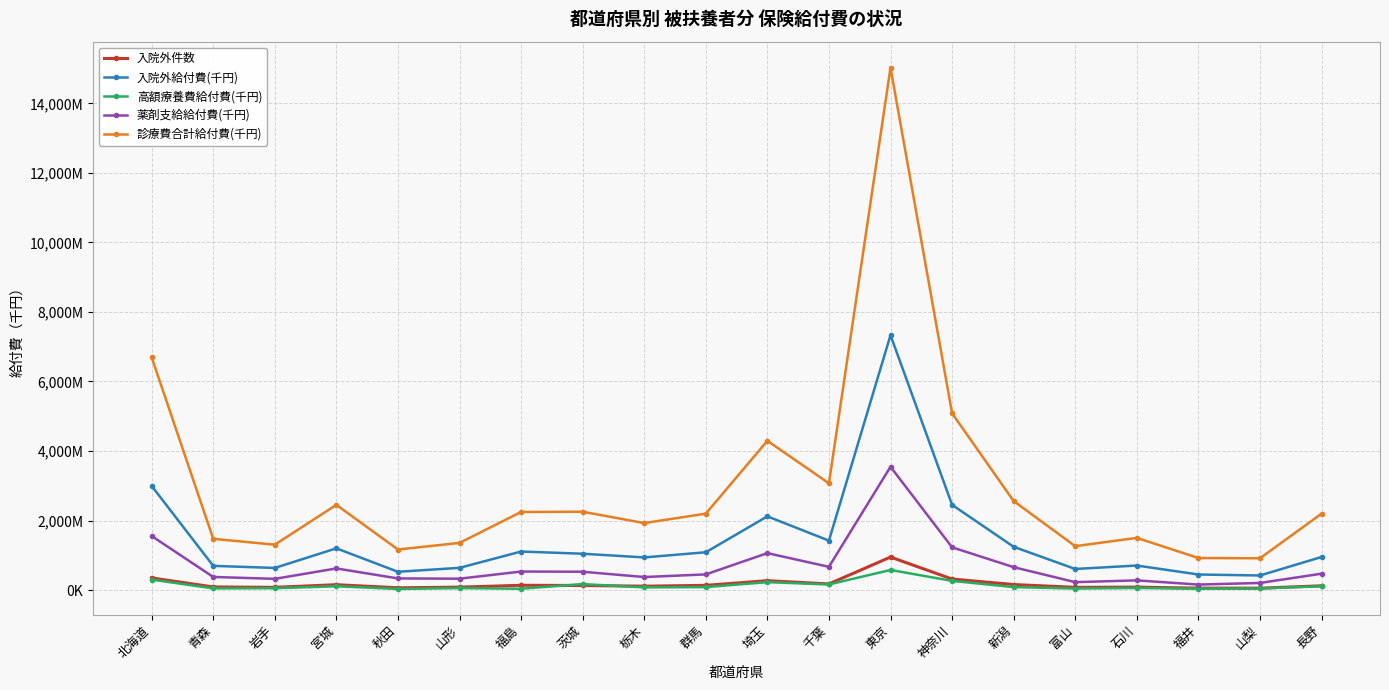

List the series in order of their peak value, highest first.

診療費合計給付費(千円), 入院外給付費(千円), 薬剤支給給付費(千円), 入院外件数, 高額療養費給付費(千円)